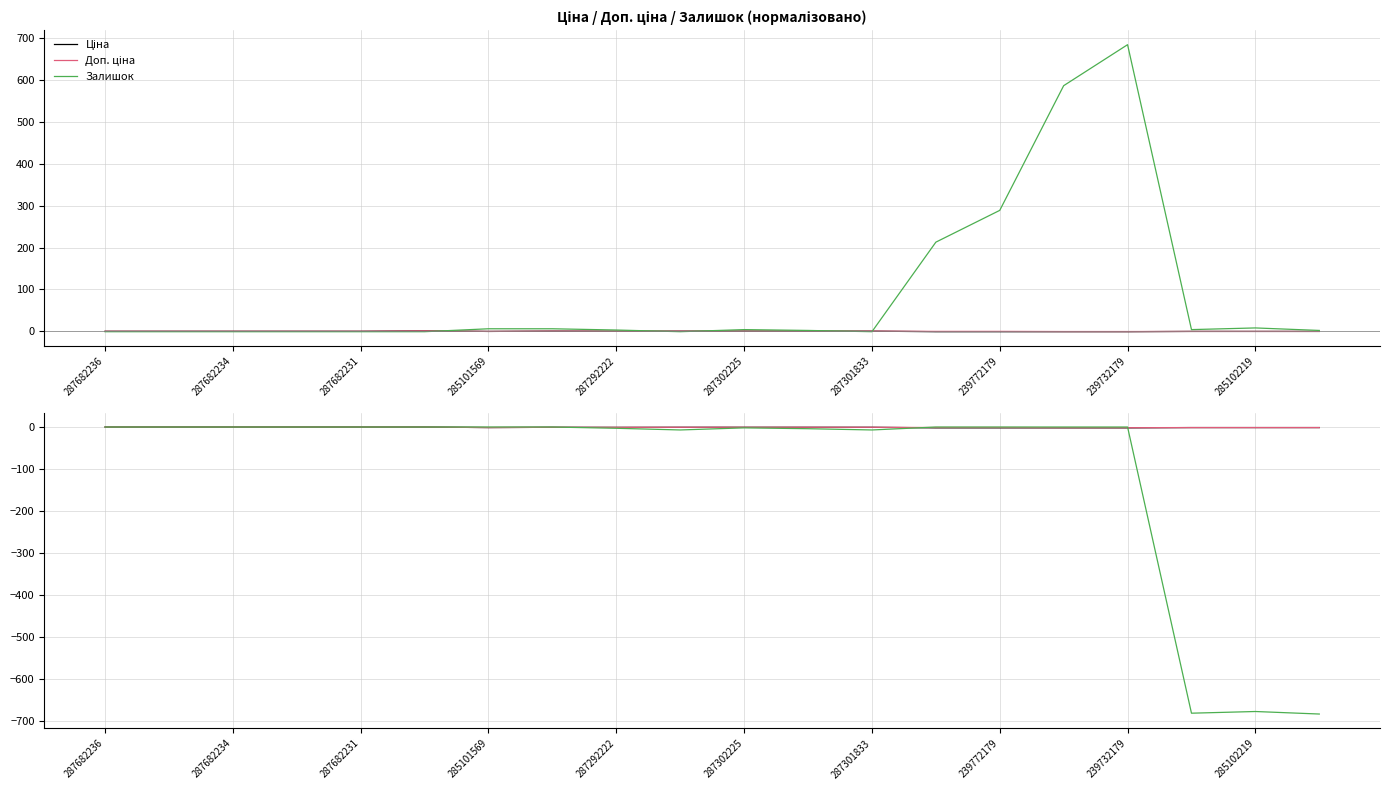

Is the value of Доп. ціна at 239772179 greater than the value of Залишок at 287682234?

No